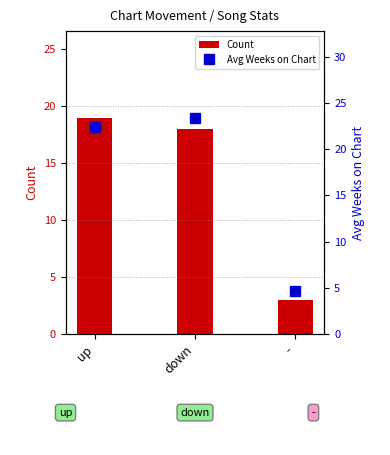

What is the label of the 2nd bar from the right?

down